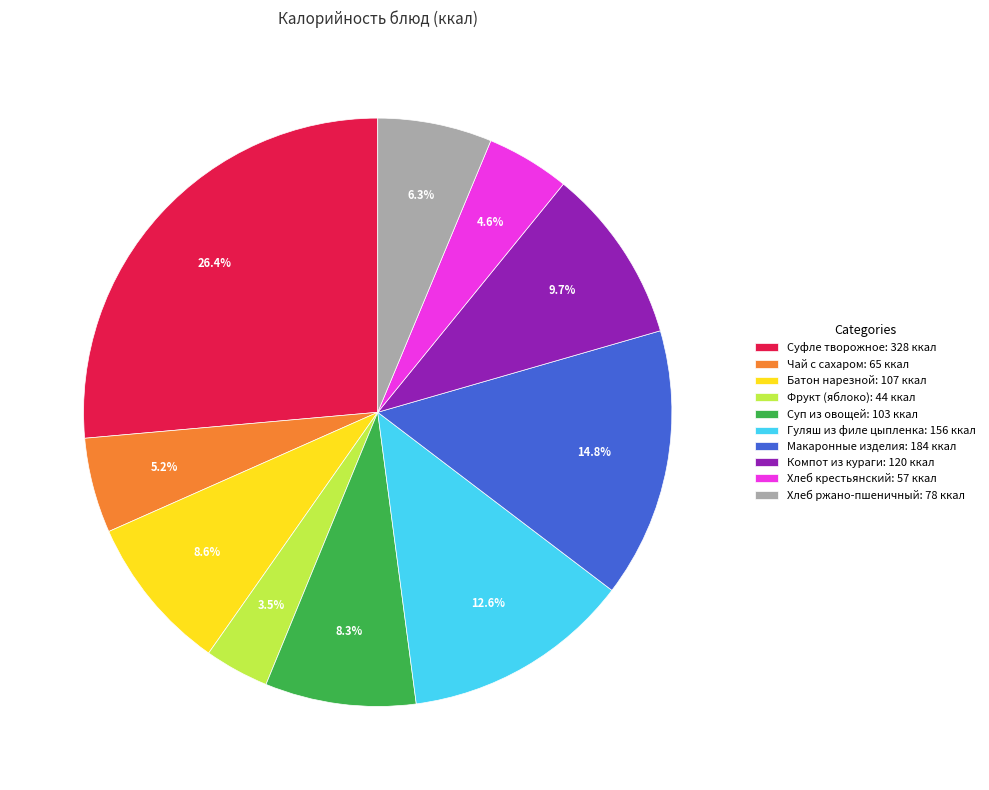

To the nearest percent, what is the average slice percentage?

10%